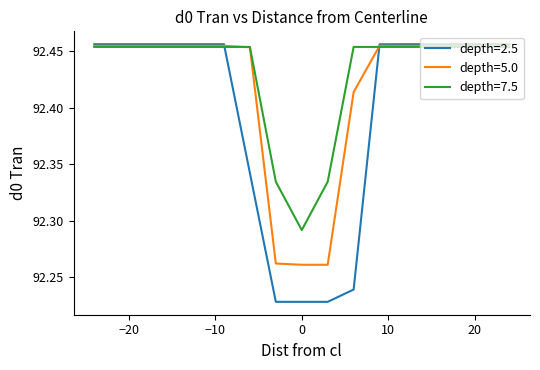

Is this an area chart (filled region under the line)?

No